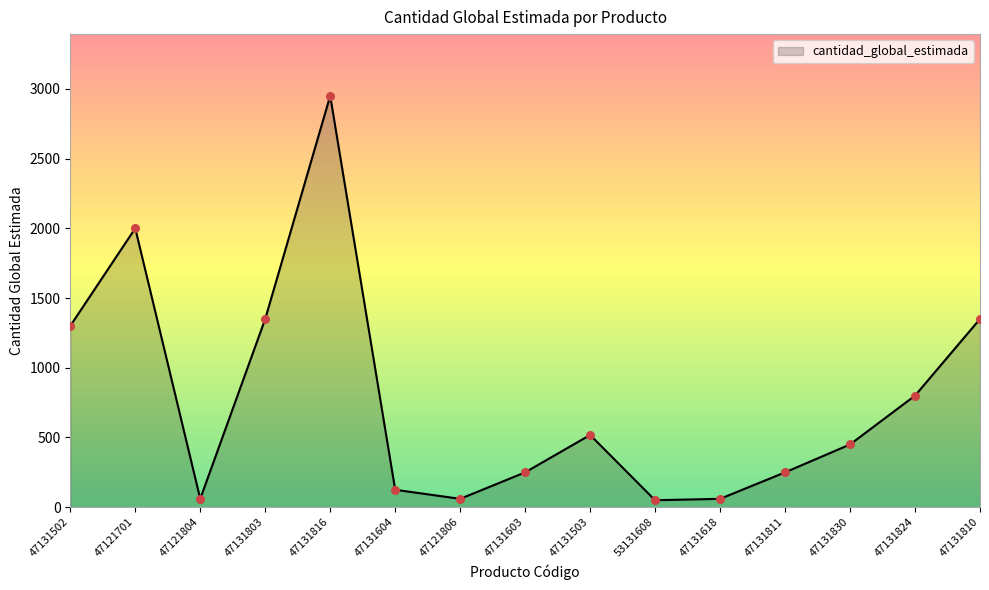

Which has a higher value, 47121701 or 47131502?

47121701